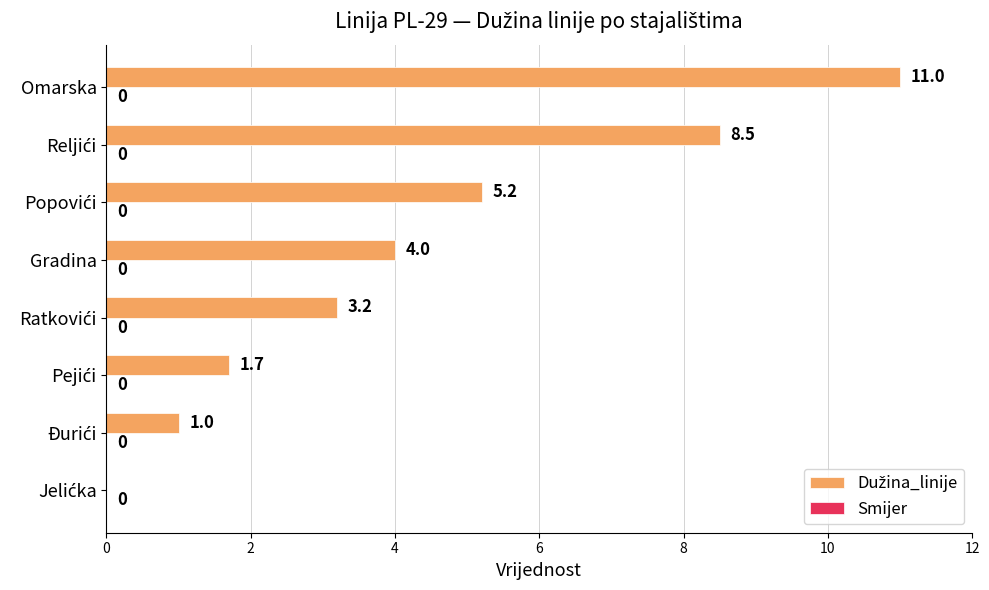

The value at Omarska is 19.4. True or false?

False